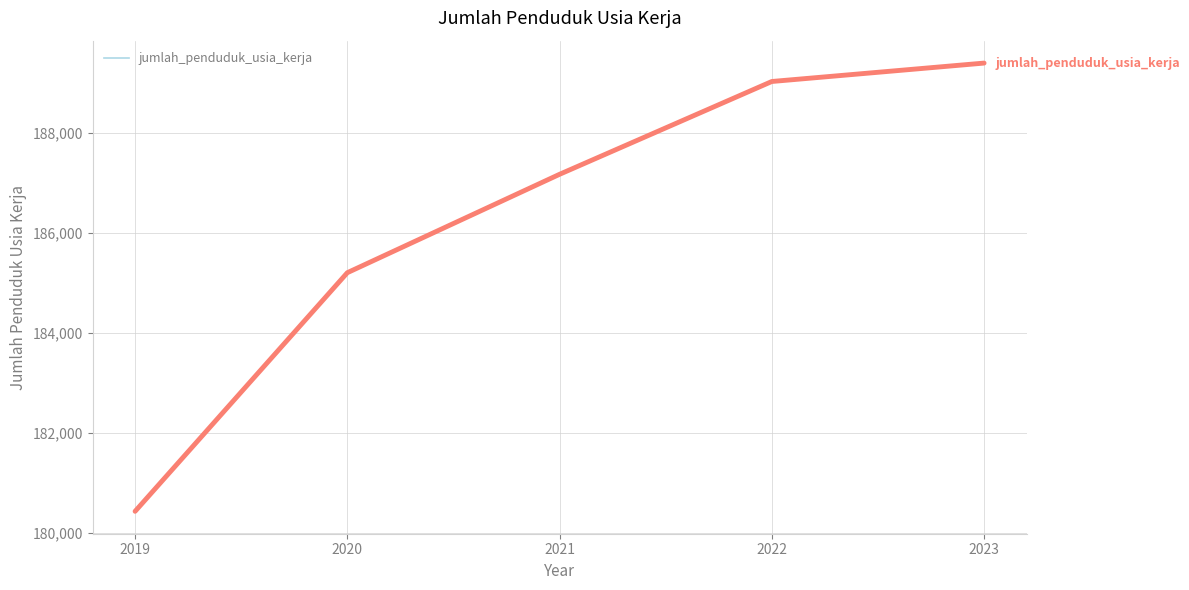

Reading left to right, transcribe all the data shown in this chart.

jumlah_penduduk_usia_kerja: 2019=180435	2020=185205	2021=187172	2022=189027	2023=189395
jumlah_penduduk_usia_kerja (main): 2019=180435	2020=185205	2021=187172	2022=189027	2023=189395